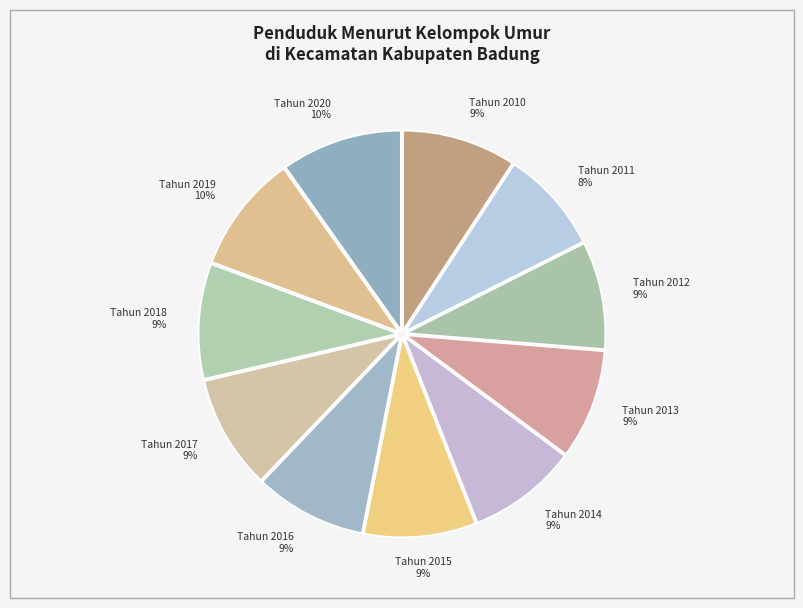

To the nearest percent, what portion does Tahun 2016 represent?

9%